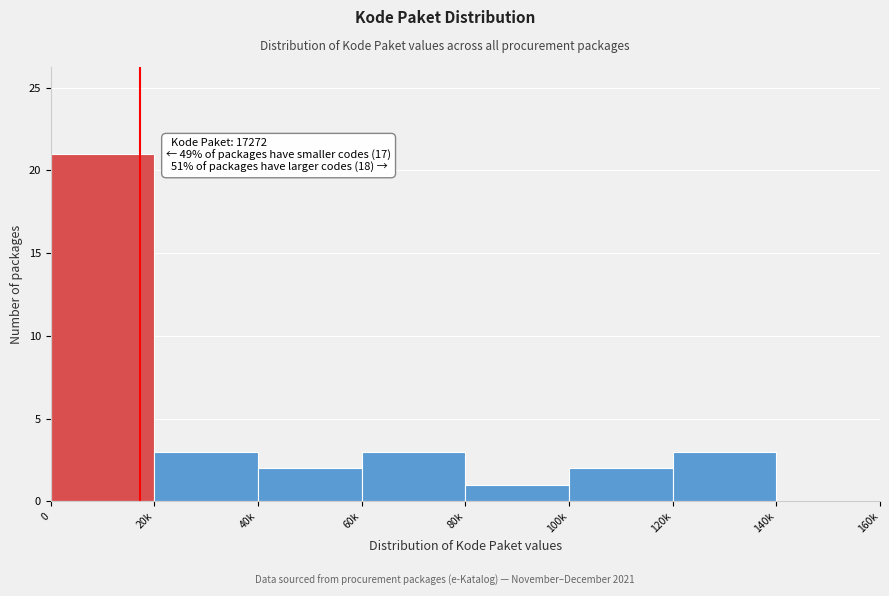

Reading left to right, extract all data points from this chart.

0=21	20k=3	40k=2	60k=3	80k=1	100k=2	120k=3	140k=0